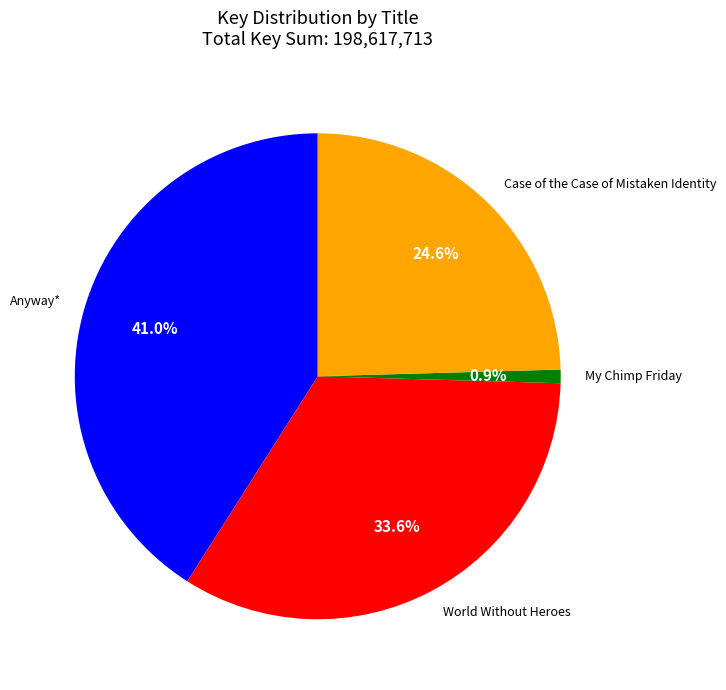

True or false: My Chimp Friday accounts for 11% of the total.

False